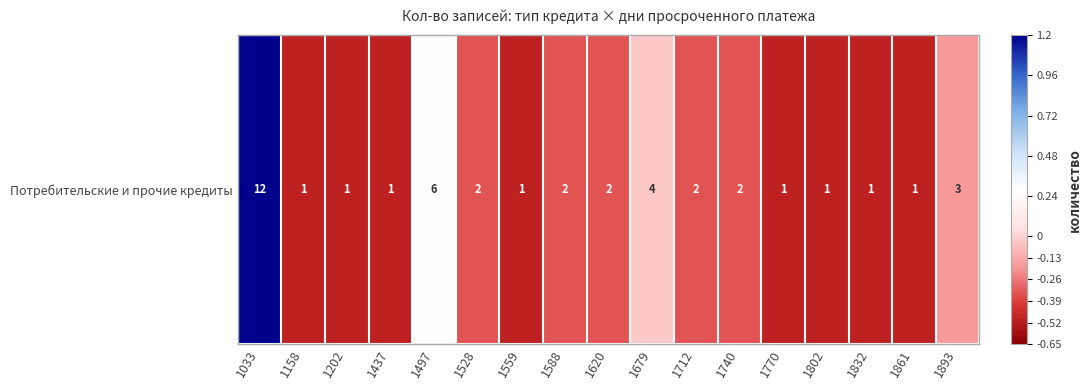

Rank the categories by value from highest to lowest.

1033, 1497, 1679, 1893, 1528, 1588, 1620, 1712, 1740, 1158, 1202, 1437, 1559, 1770, 1802, 1832, 1861